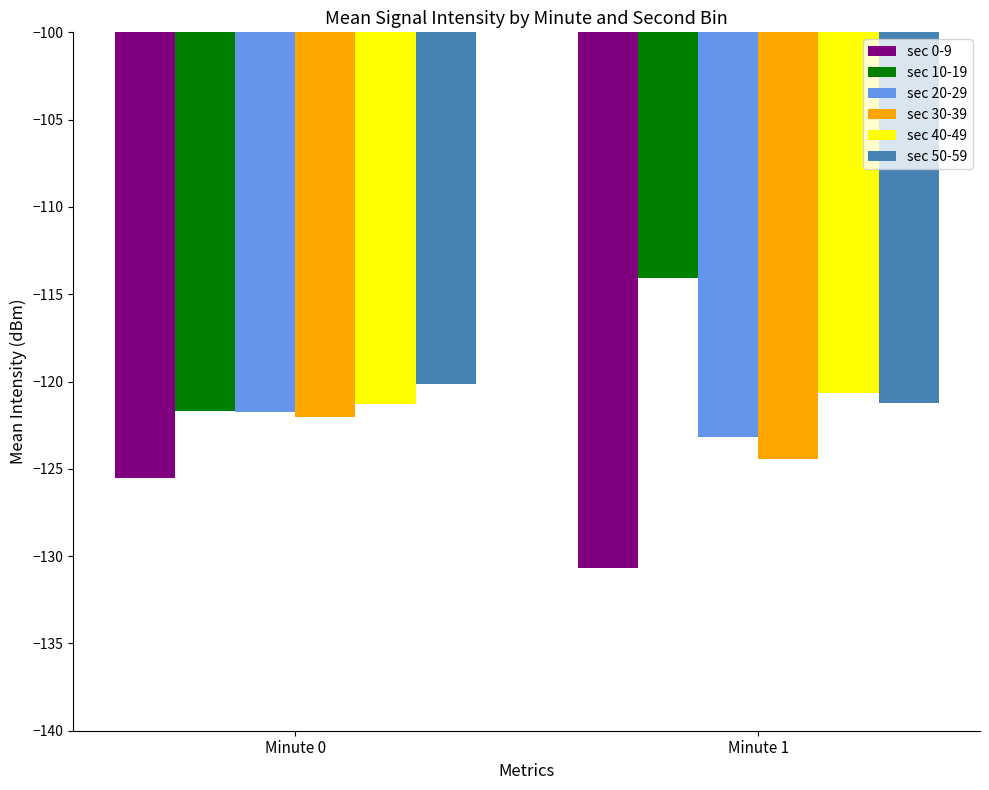

What is the spread (max minus min) of values at Minute 0?

5.4